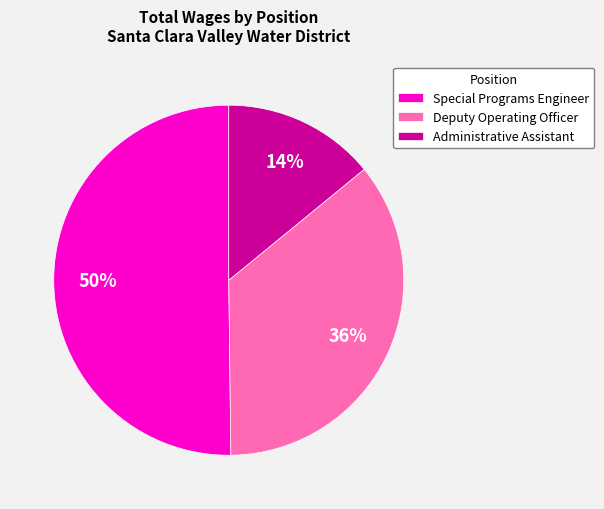

Does Deputy Operating Officer account for over 50% of the chart?

No